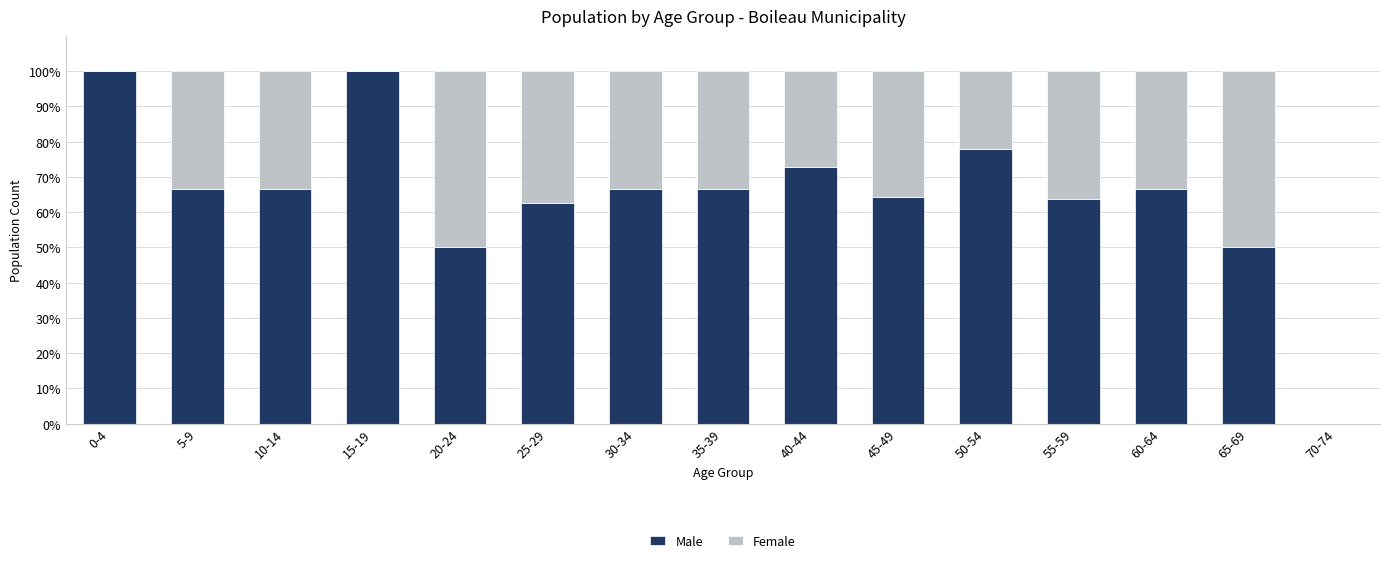

What are all the series names shown in the legend?

Male, Female